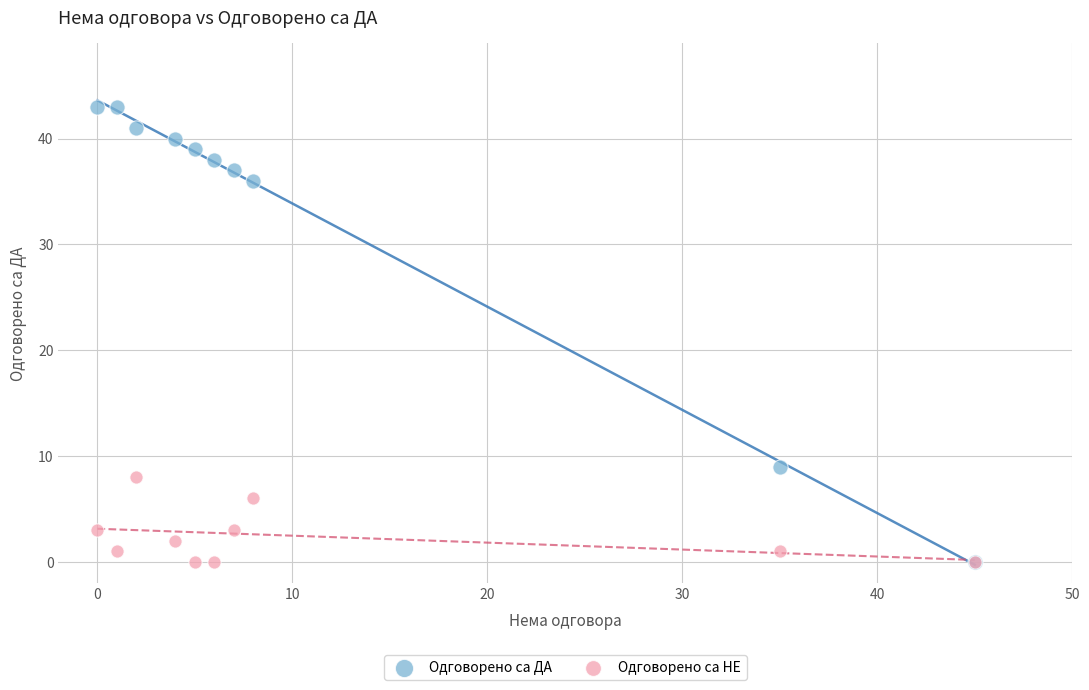

Across all series, what Y value is closest to 21?

9